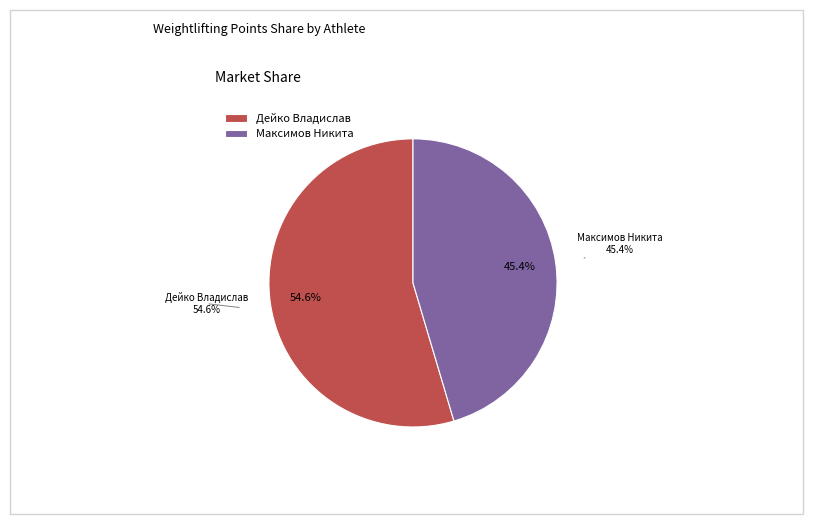

What percentage is the Дейко Владислав slice, to the nearest percent?

55%